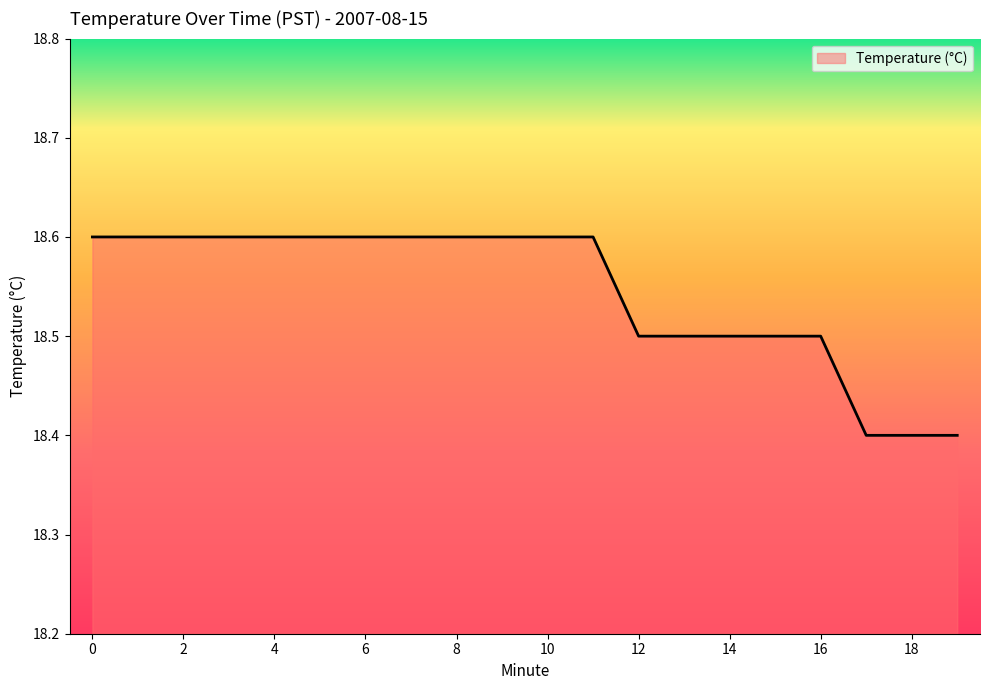

What is the greatest value displayed?

18.6